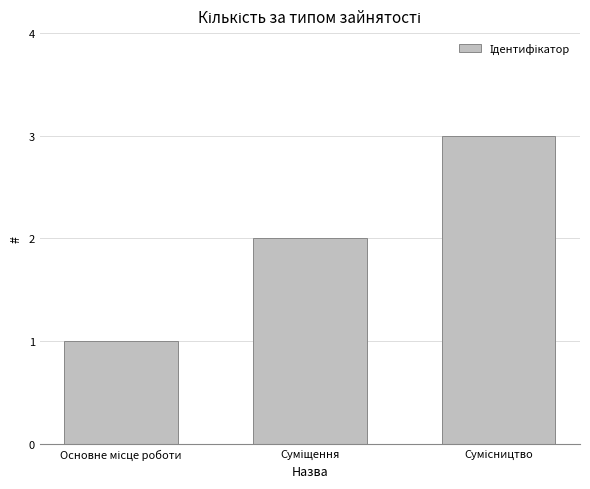

What is the greatest value displayed?

3